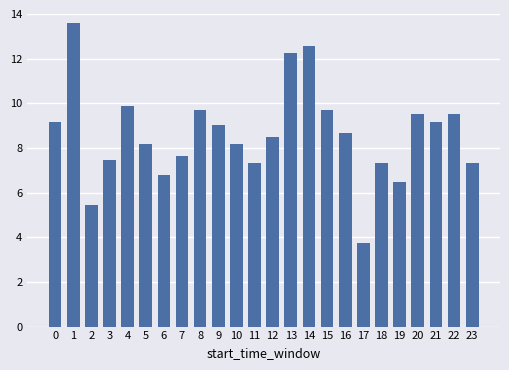

Which label corresponds to the smallest value in the chart?

17